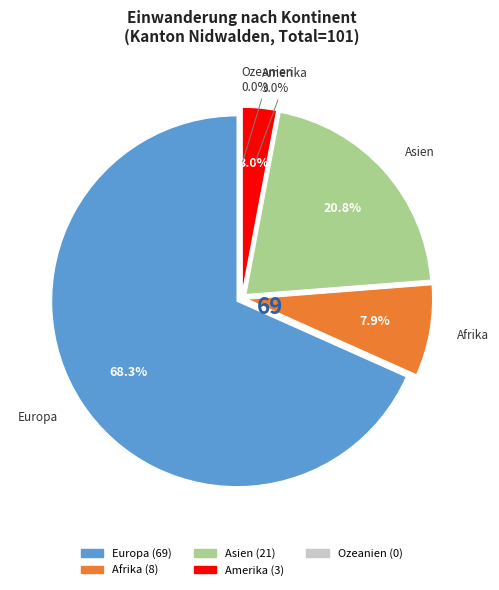

Which has a higher value, Asien or Afrika?

Asien